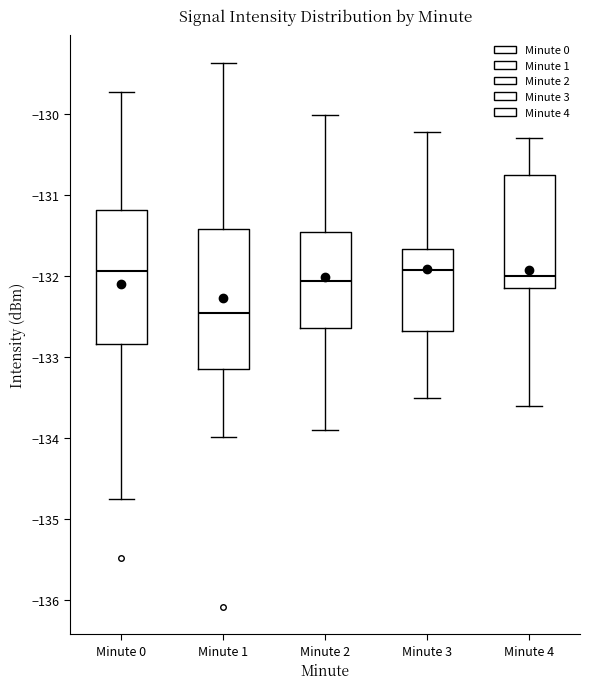

Where is the upper edge of the box for Minute 0 on the y-axis? The values are not printed on the chart, so give them approximately, as read against the axis.

-131.2